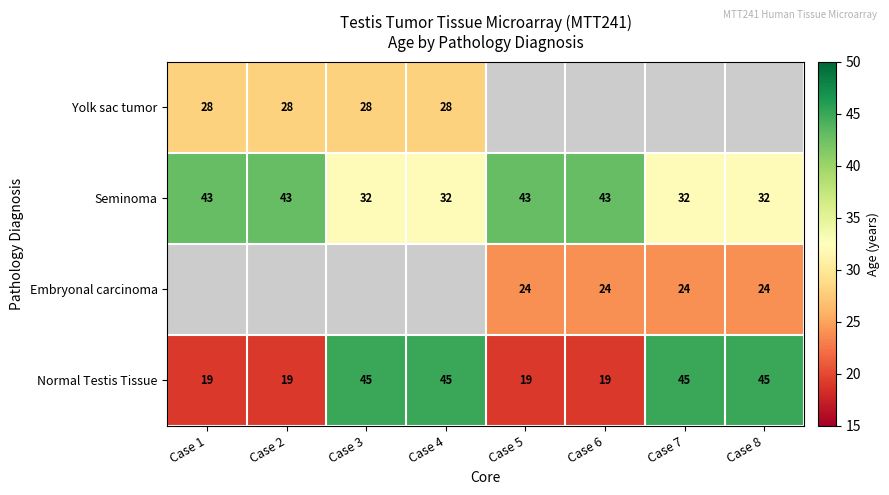

True or false: Normal Testis Tissue has a value of 7 at Case 6.

False